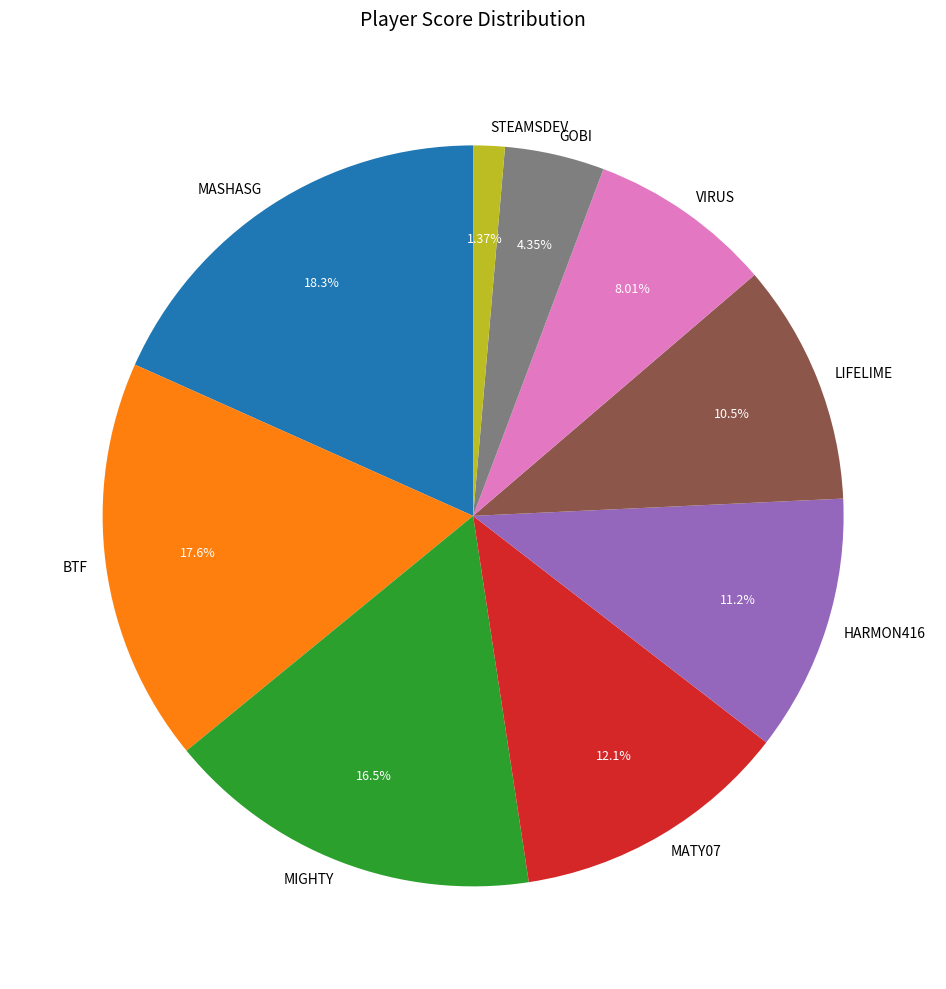

What is the smallest slice in the pie chart?

STEAMSDEV